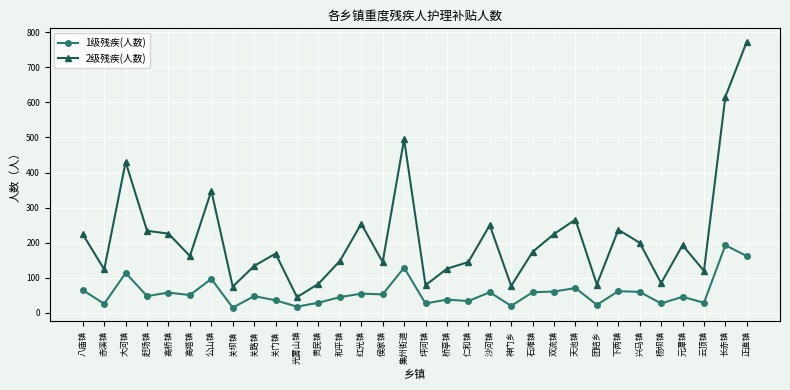

True or false: 1级残疾(人数) has more than 0 points higher than both neighbors.

True